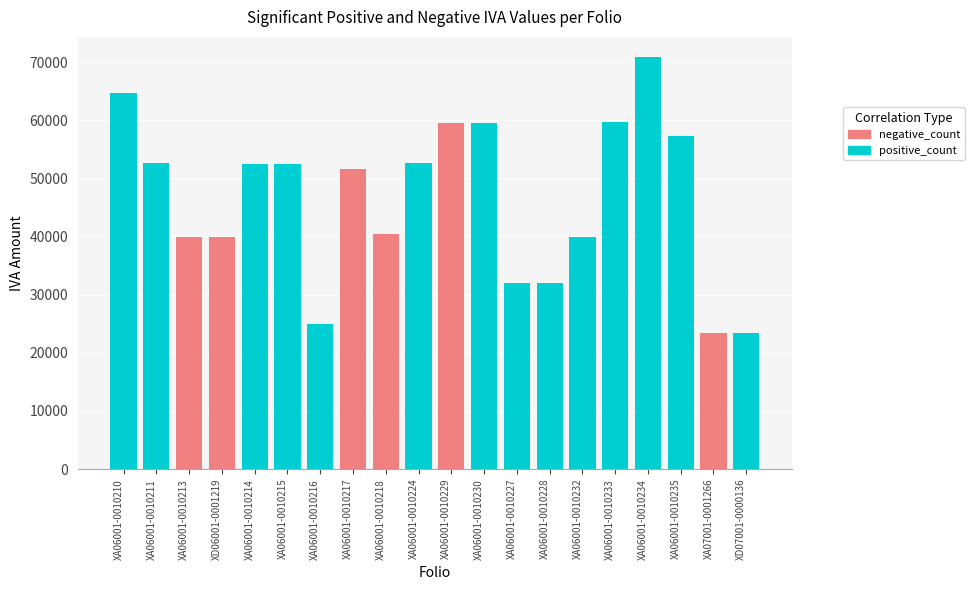

At which label is positive_count closest to 47118?

XA06001-0010217